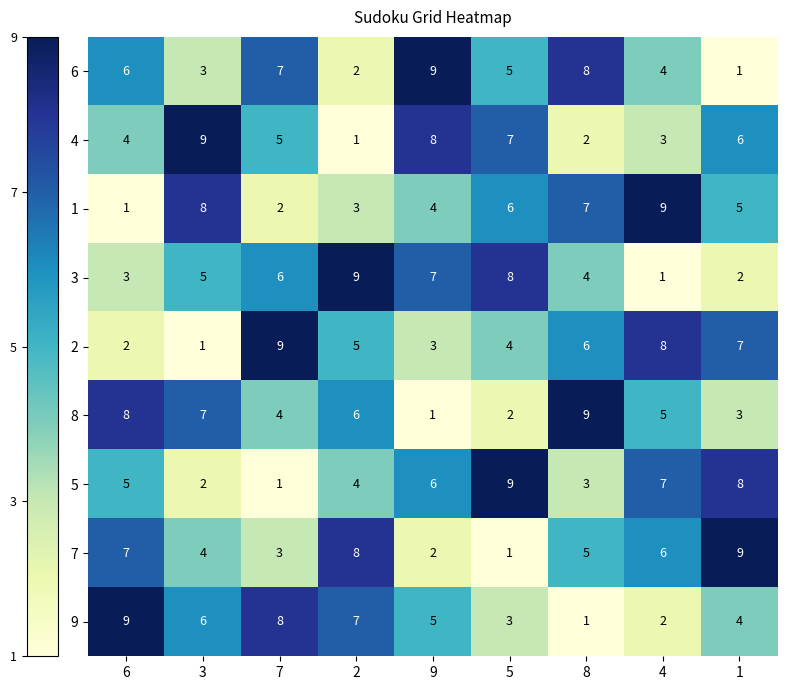

How many 7 values are between 3 and 7?

5